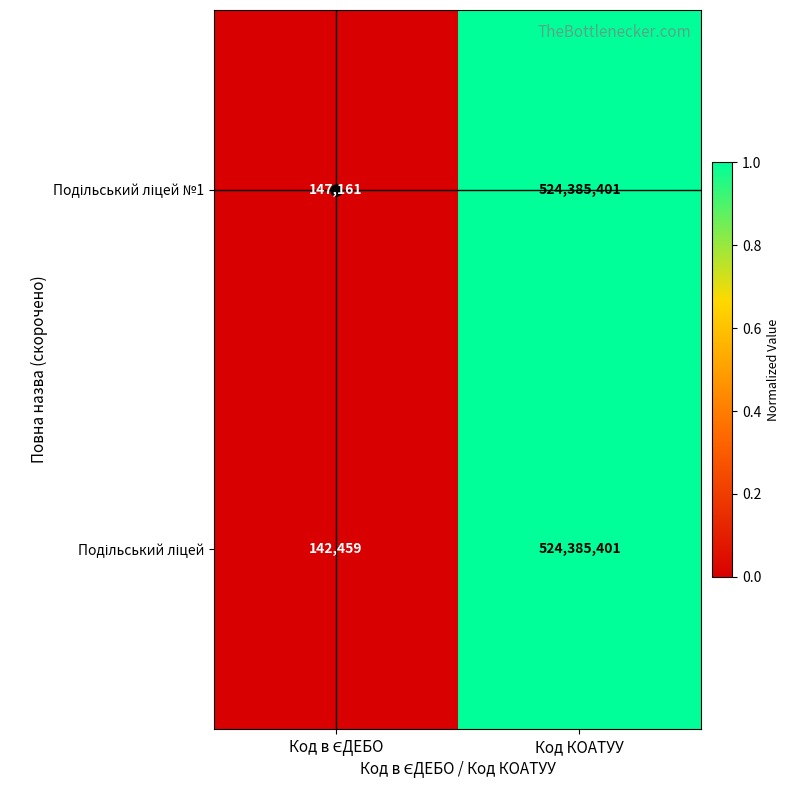

What is the minimum value shown in the chart?

142459